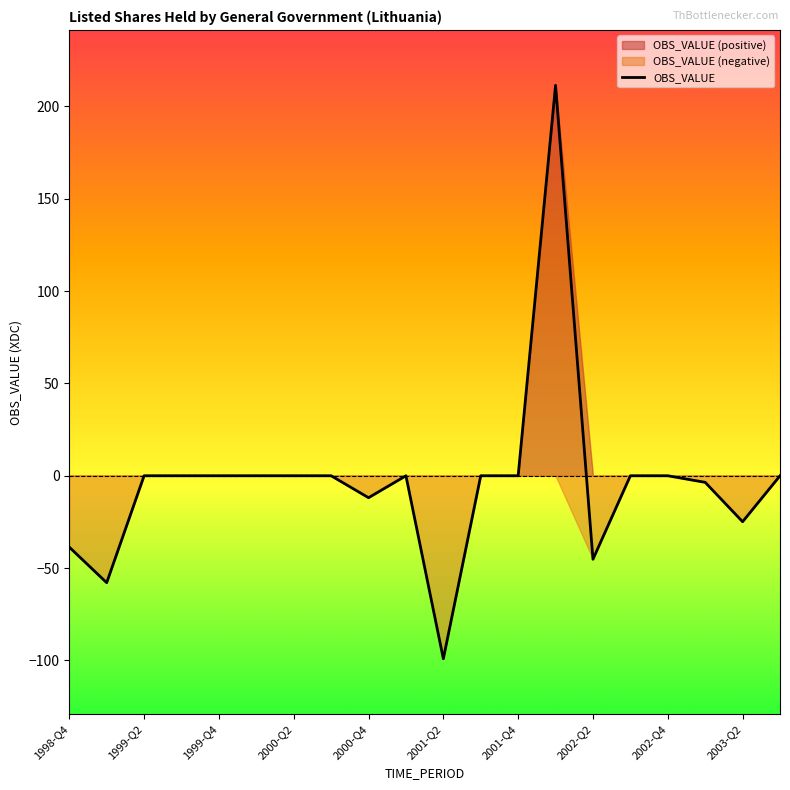

The value of OBS_VALUE at 2001-Q4 is 0.0. True or false?

True